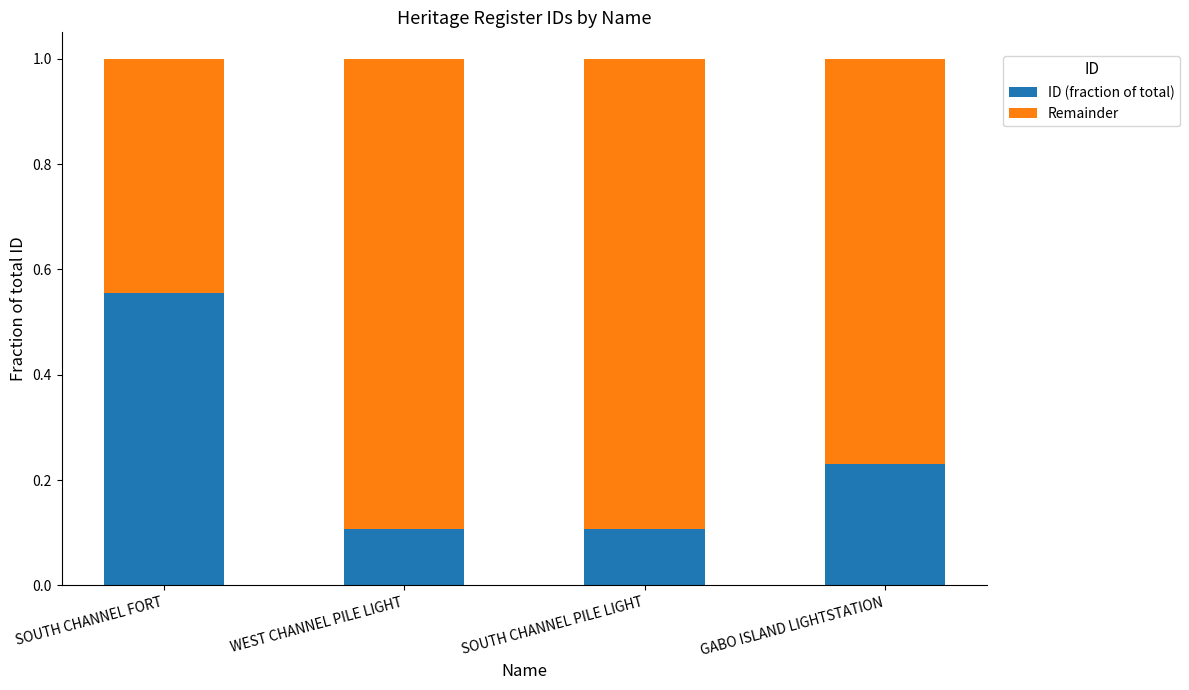

What is the total value across all series at GABO ISLAND LIGHTSTATION?

1.0